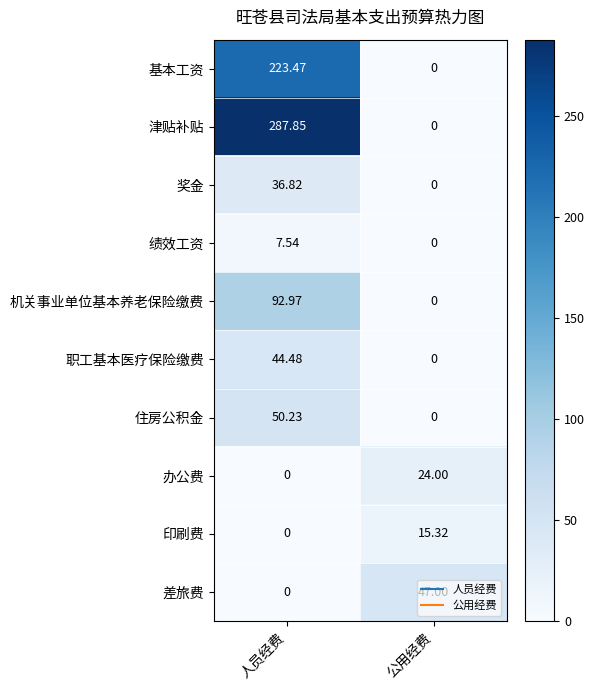

Rank the categories by 印刷费 value from highest to lowest.

公用经费, 人员经费